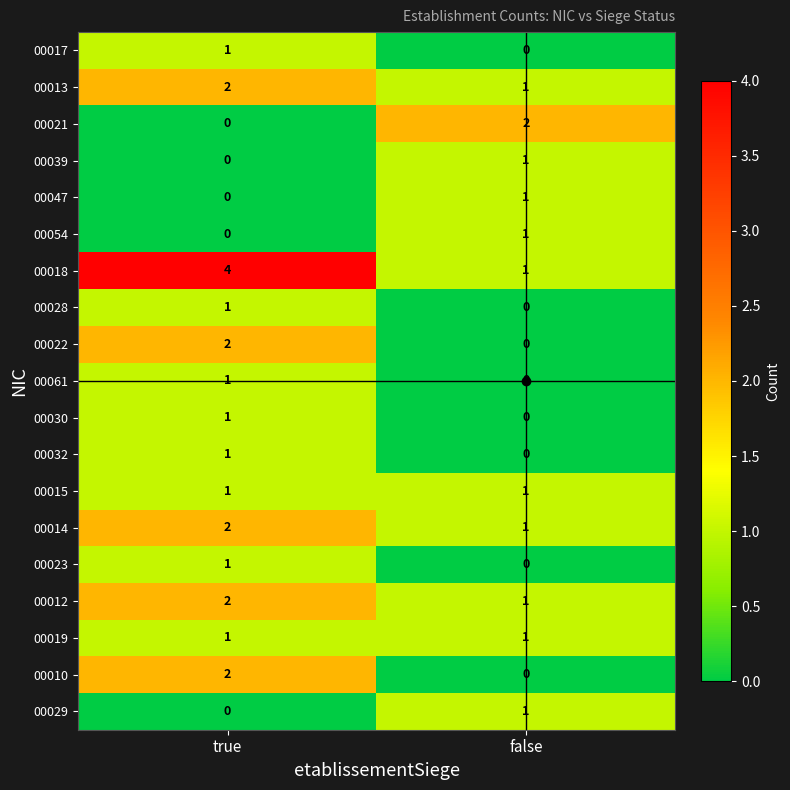

Is it true that 00028 equals 1 at true?

True